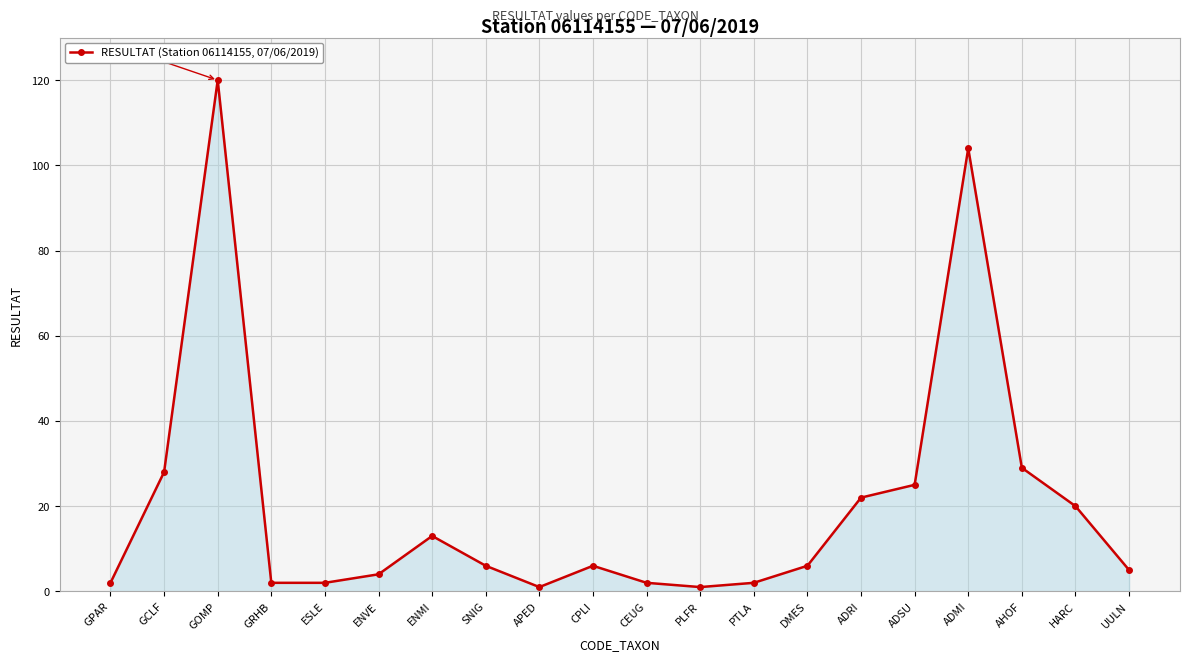

Which label corresponds to the largest value in the chart?

GOMP